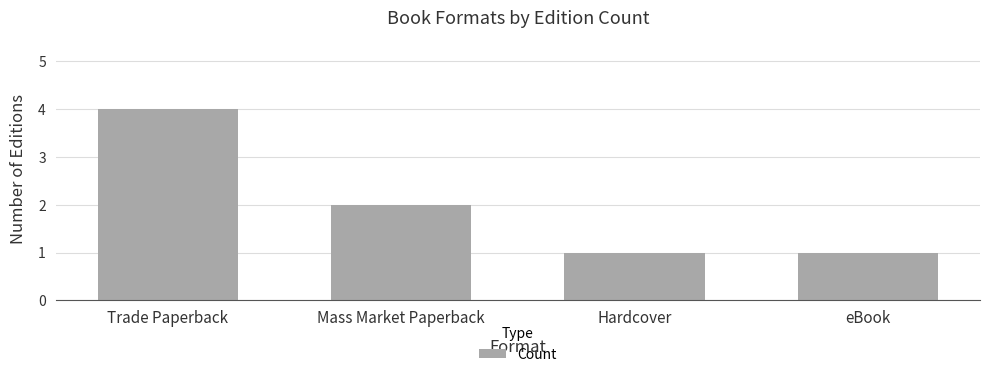

What is the sum of the values at eBook and Hardcover?

2